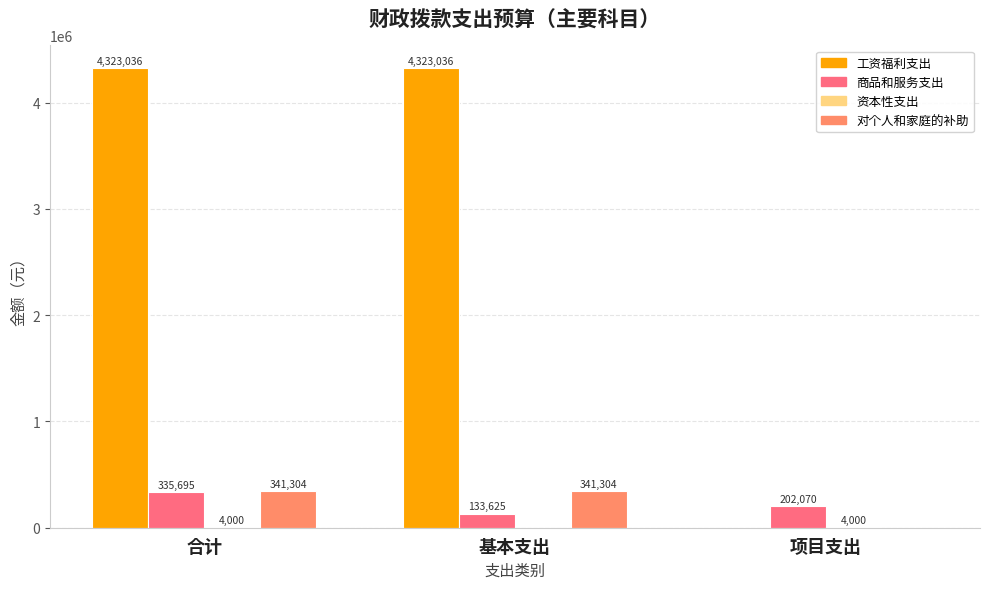

Which series changed the most between 合计 and 项目支出?

工资福利支出